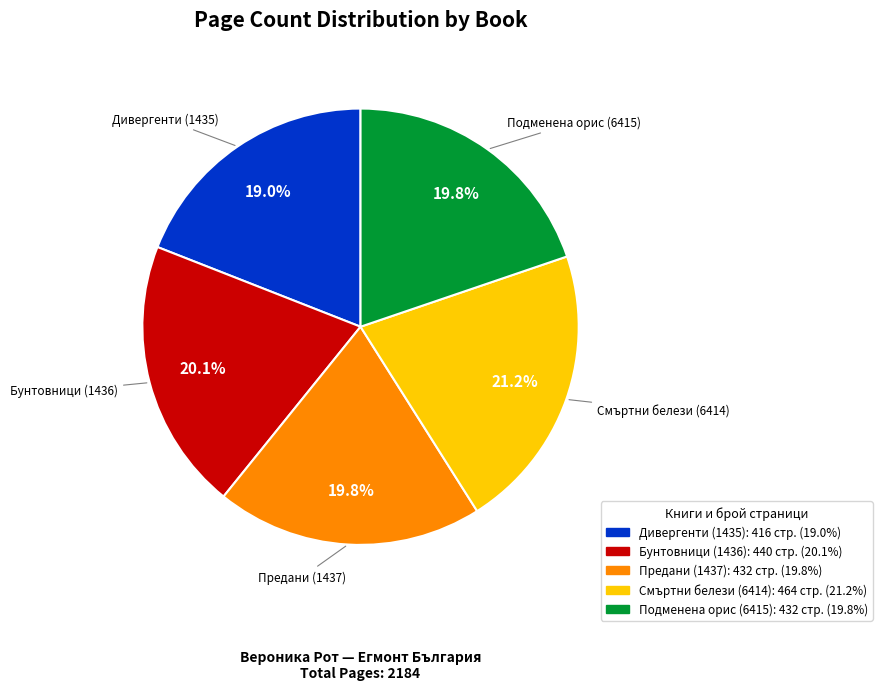

True or false: Предани (1437) accounts for 20% of the total.

True